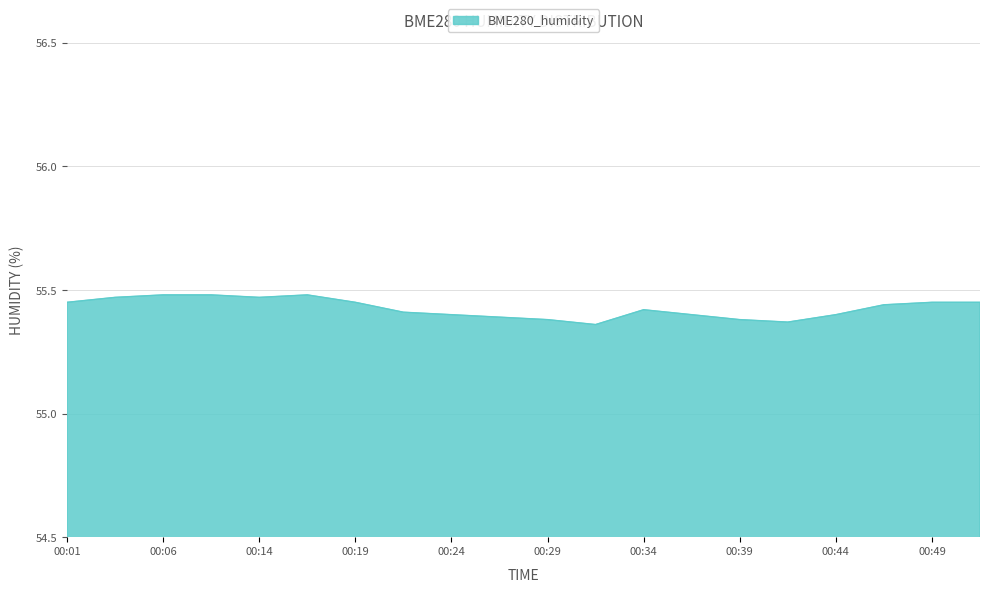

What is the greatest value displayed?

55.5